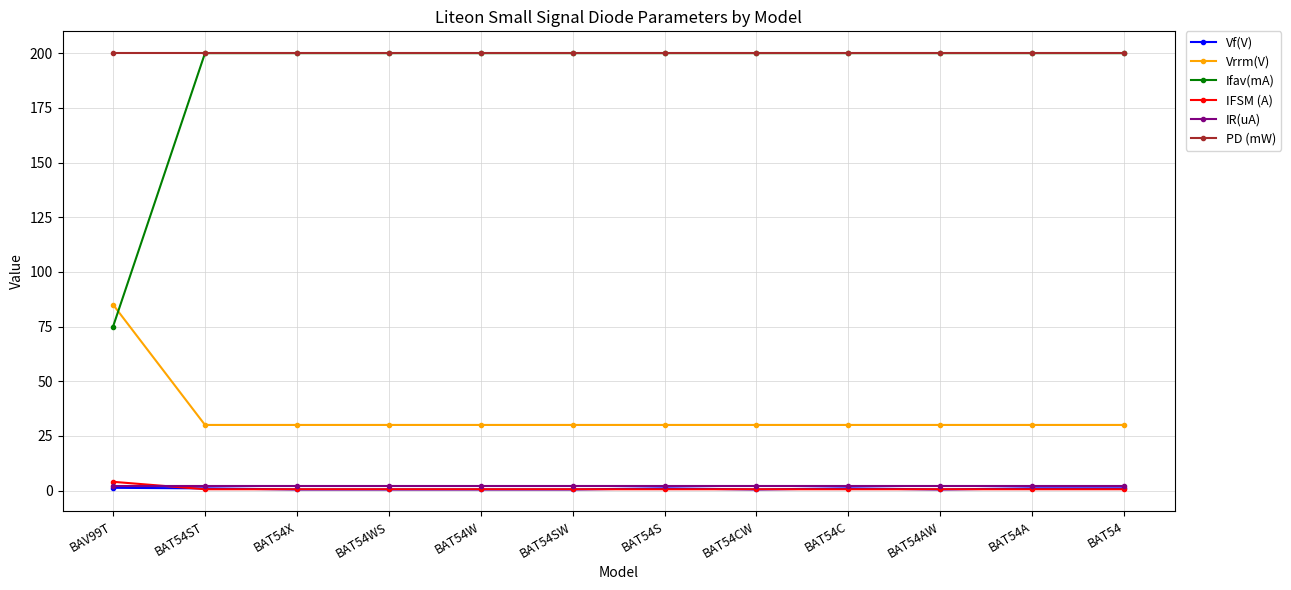

At how many categories does at least one series exceed 1?

12